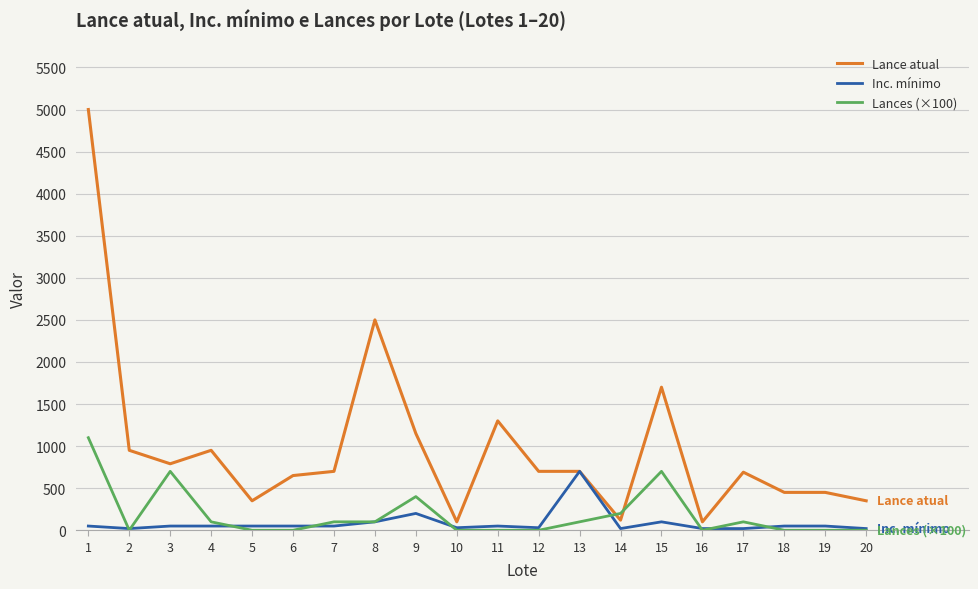

Which series has the largest total across all categories?

Lance atual